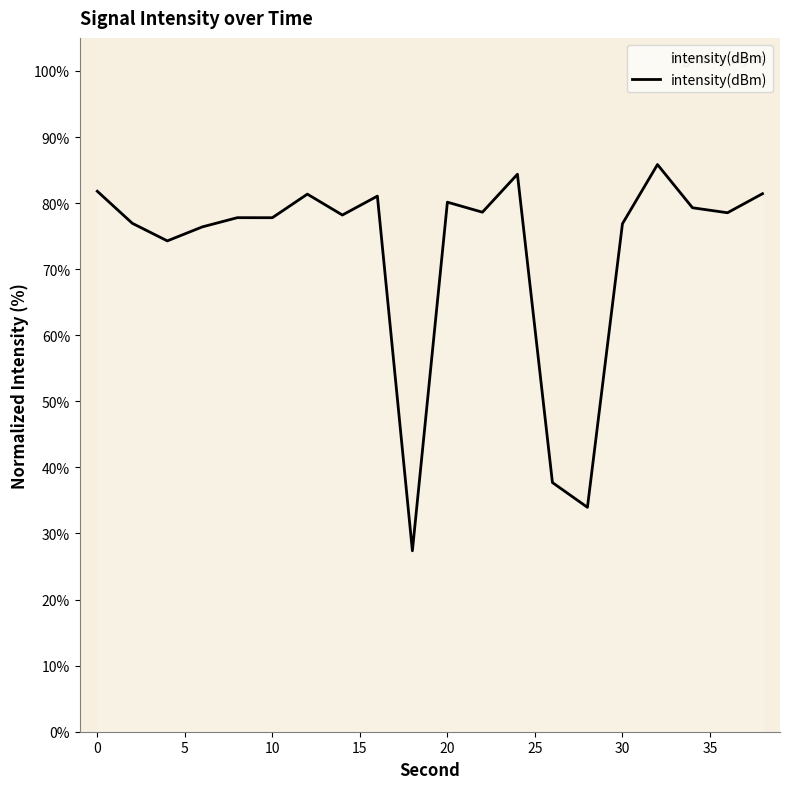

What is the greatest value displayed?

85.8